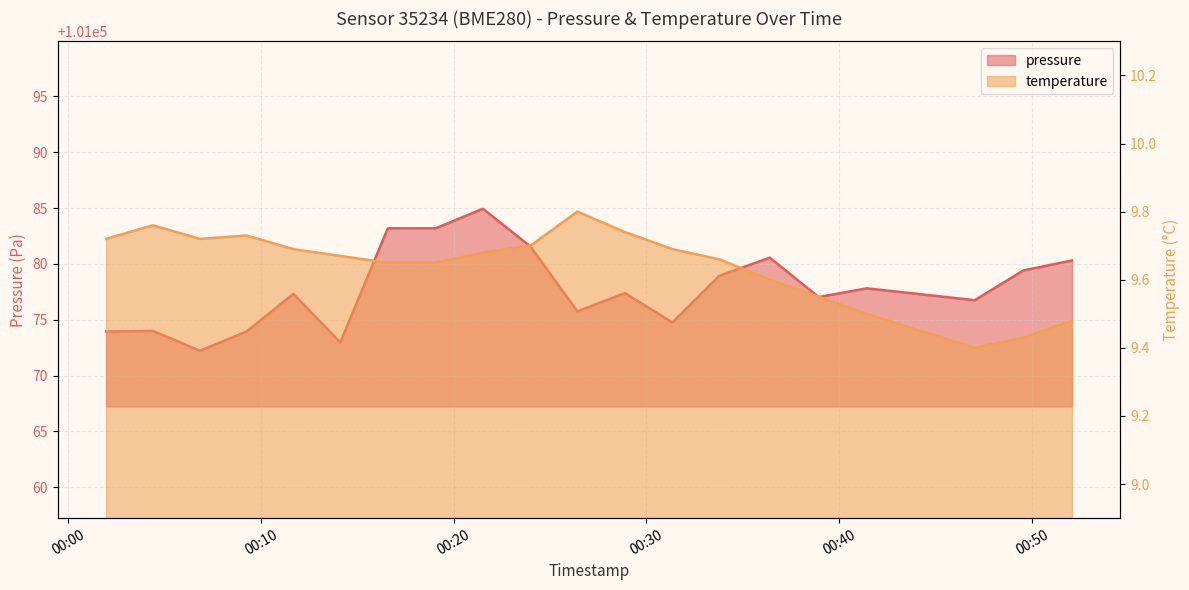

What is the total value across all series at 2022-10-17T00:11:41?

101087.0